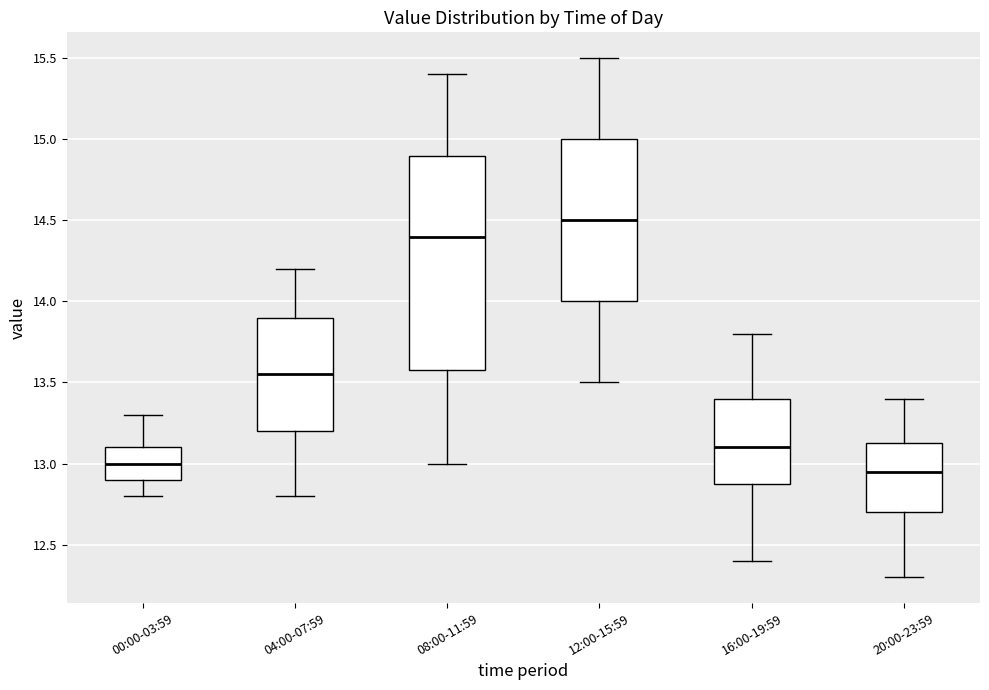

Comparing the boxes themselves (not the whiskers), which one is the tallest?

08:00-11:59